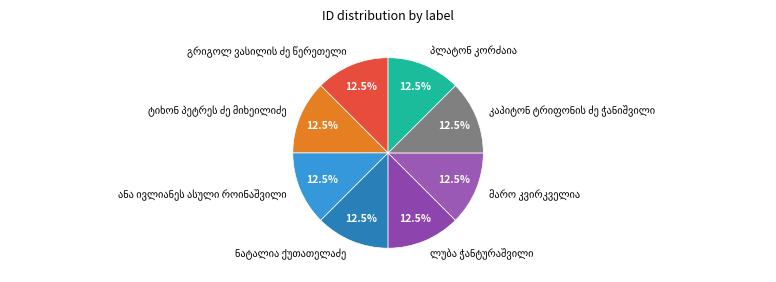

Does any single category account for the majority?

No